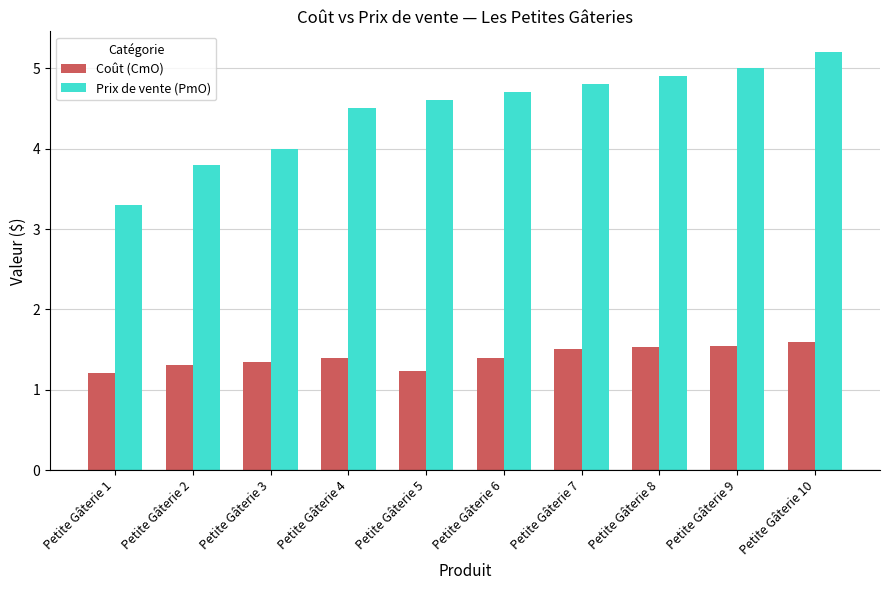

Is the value of Coût (CmO) at Petite Gâterie 3 greater than the value of Prix de vente (PmO) at Petite Gâterie 5?

No